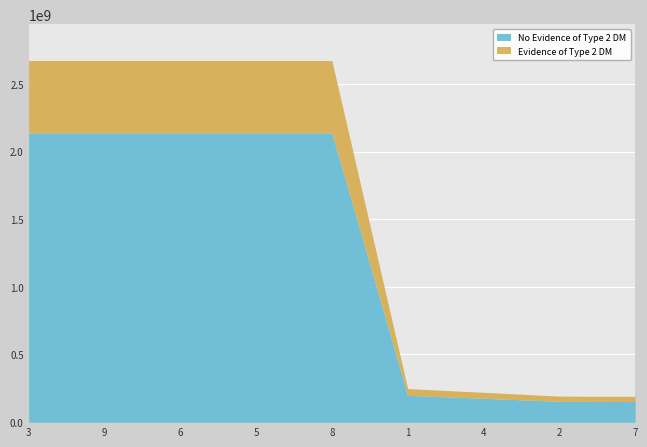

Which series has the largest total across all categories?

No Evidence of Type 2 DM